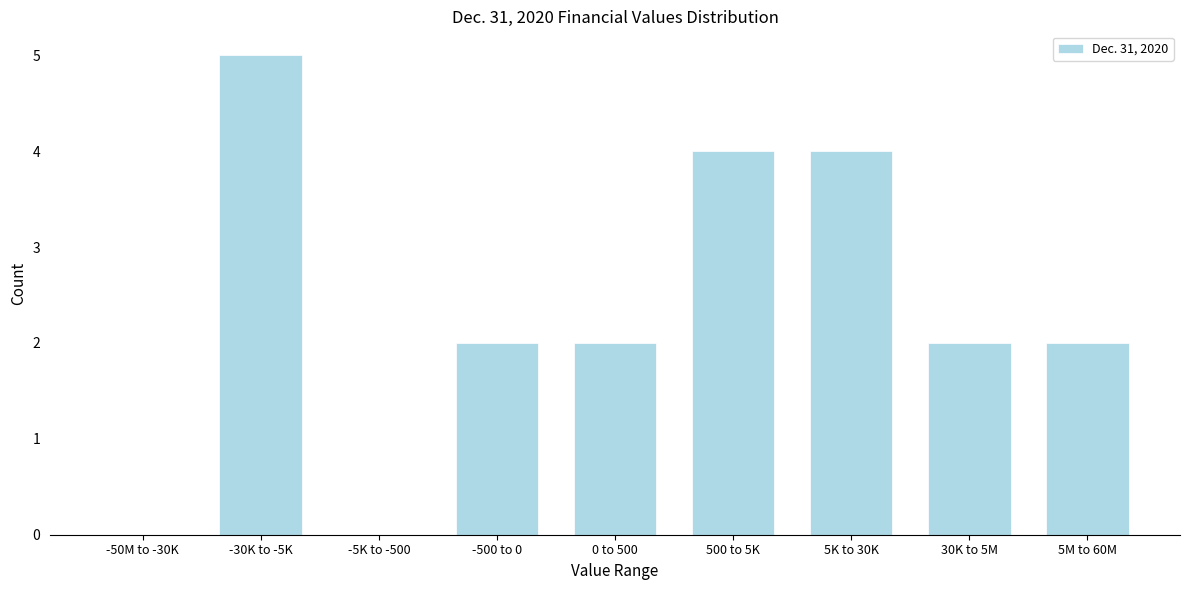

Reading left to right, extract all data points from this chart.

-50M to -30K=0	-30K to -5K=5	-5K to -500=0	-500 to 0=2	0 to 500=2	500 to 5K=4	5K to 30K=4	30K to 5M=2	5M to 60M=2